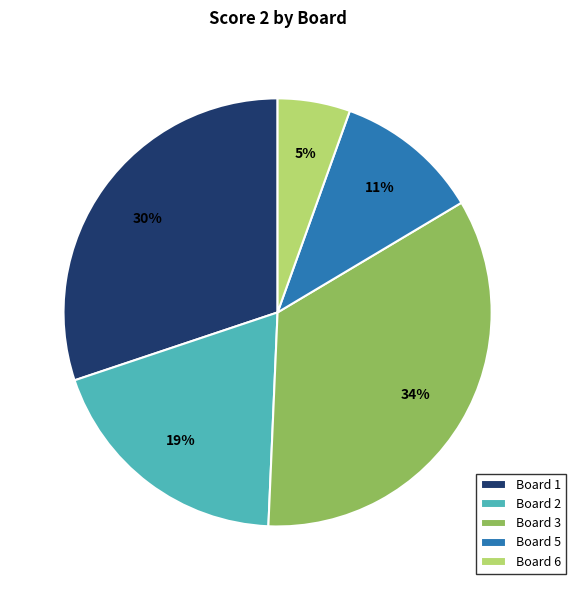

Is it true that Board 6 is 1% of the pie?

False